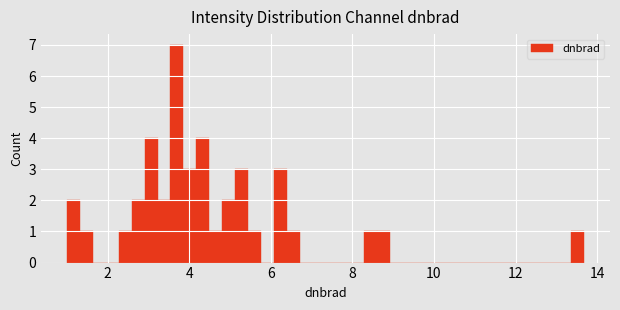

Around what value on the x-axis is the tallest bar? Give the approximate position of its centre, as read against the axis.

3.6